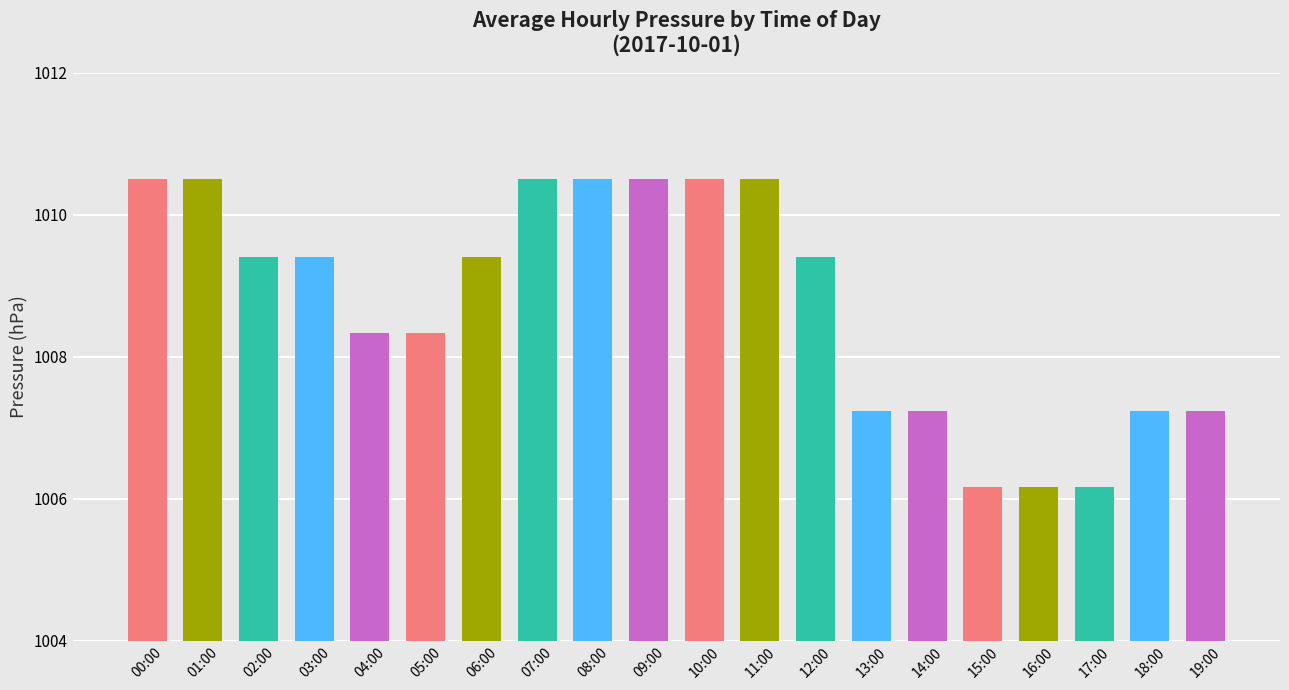

Reading left to right, extract all data points from this chart.

1010.5	1010.5	1009.4	1009.4	1008.3	1008.3	1009.4	1010.5	1010.5	1010.5	1010.5	1010.5	1009.4	1007.2	1007.2	1006.2	1006.2	1006.2	1007.2	1007.2